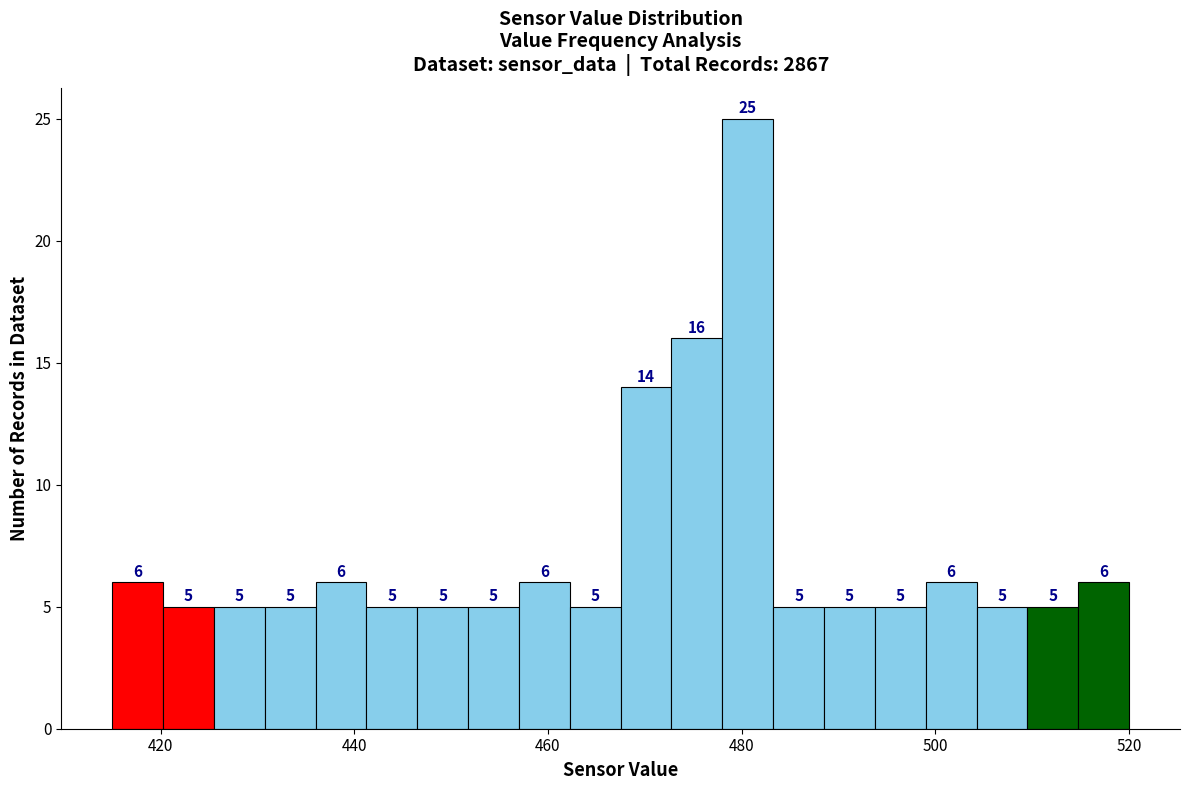

Read against the x-axis, roughly where is the centre of the tallest bar?

480